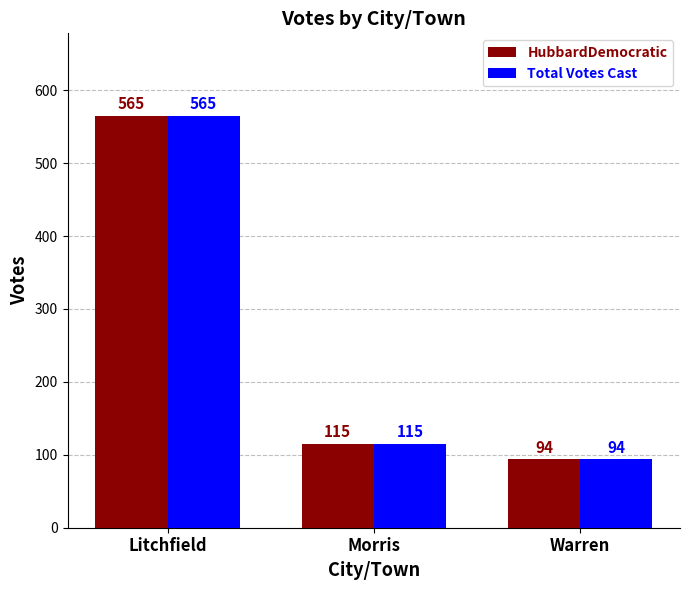

What is the label of the 1st bar from the right?

Warren